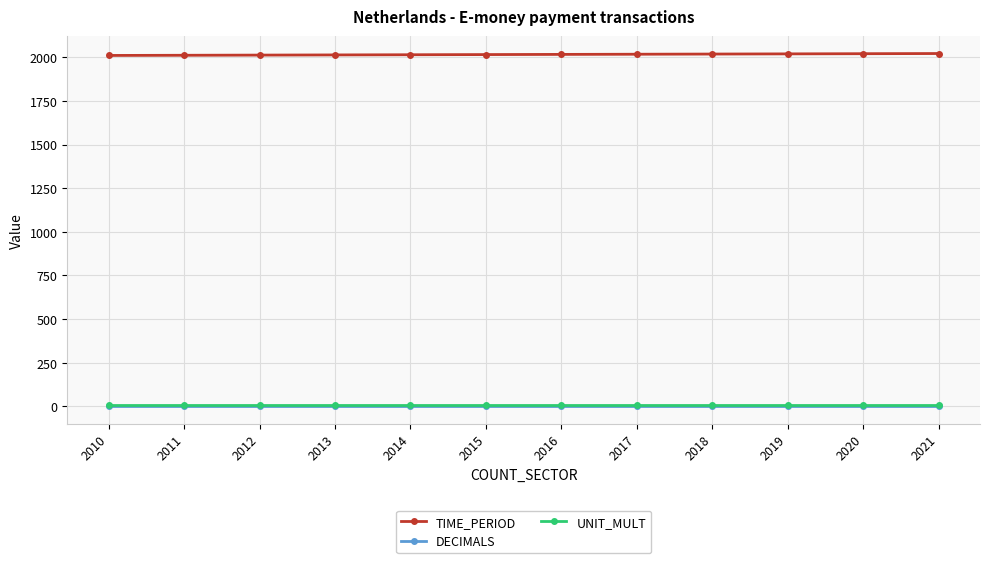

True or false: UNIT_MULT has a value of 6 at 2020.

True